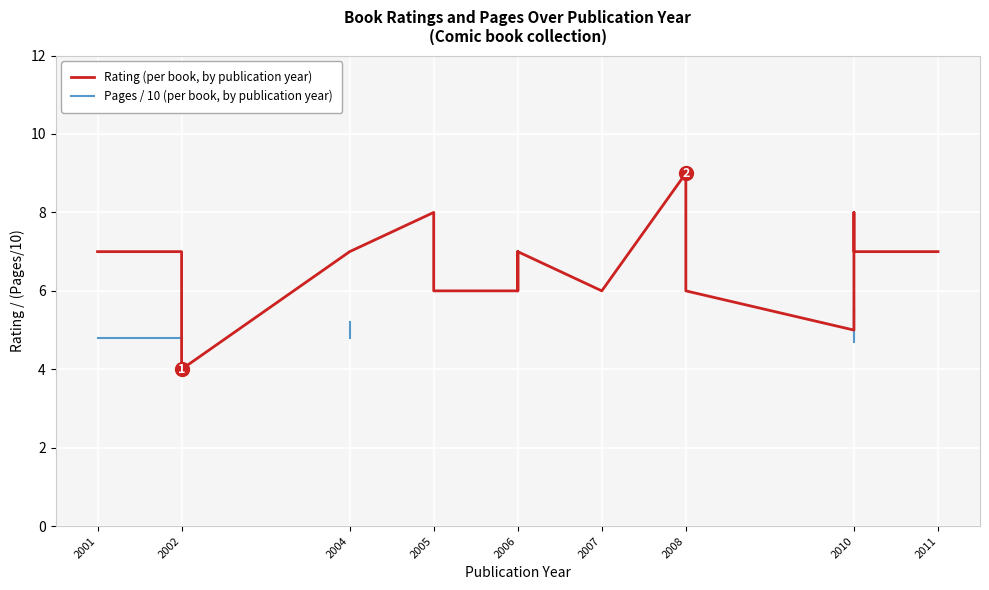

What is the label of the 10th point from the left?

9